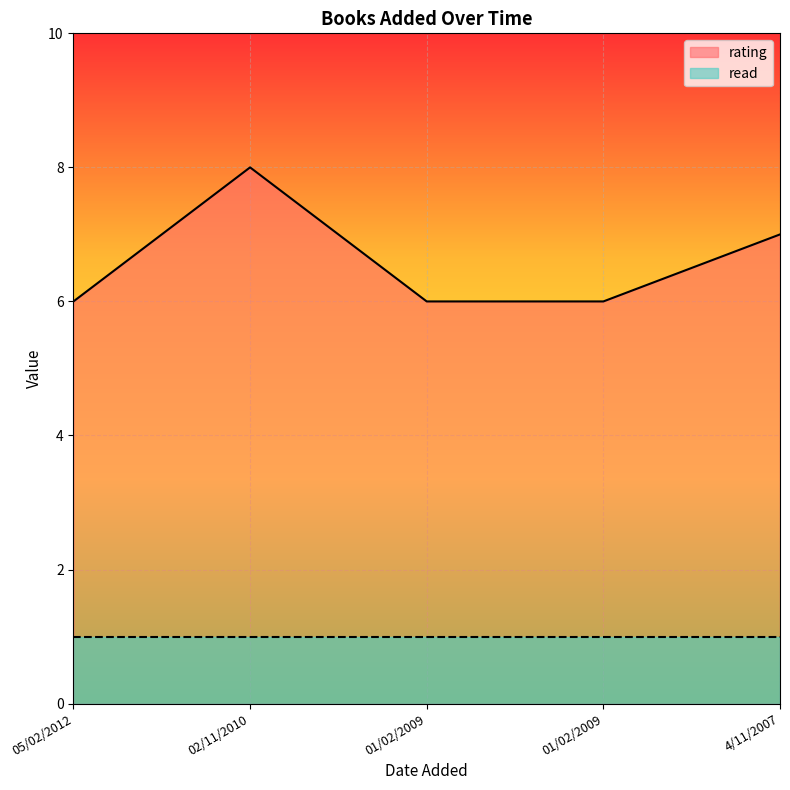

Count the values in the range 6 to 7.

4